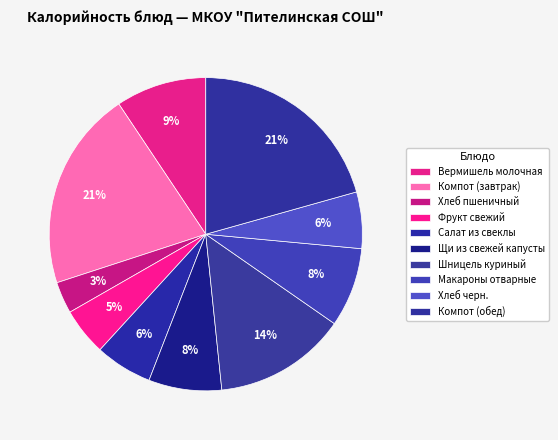

What percentage is the Хлеб пшеничный slice, to the nearest percent?

3%